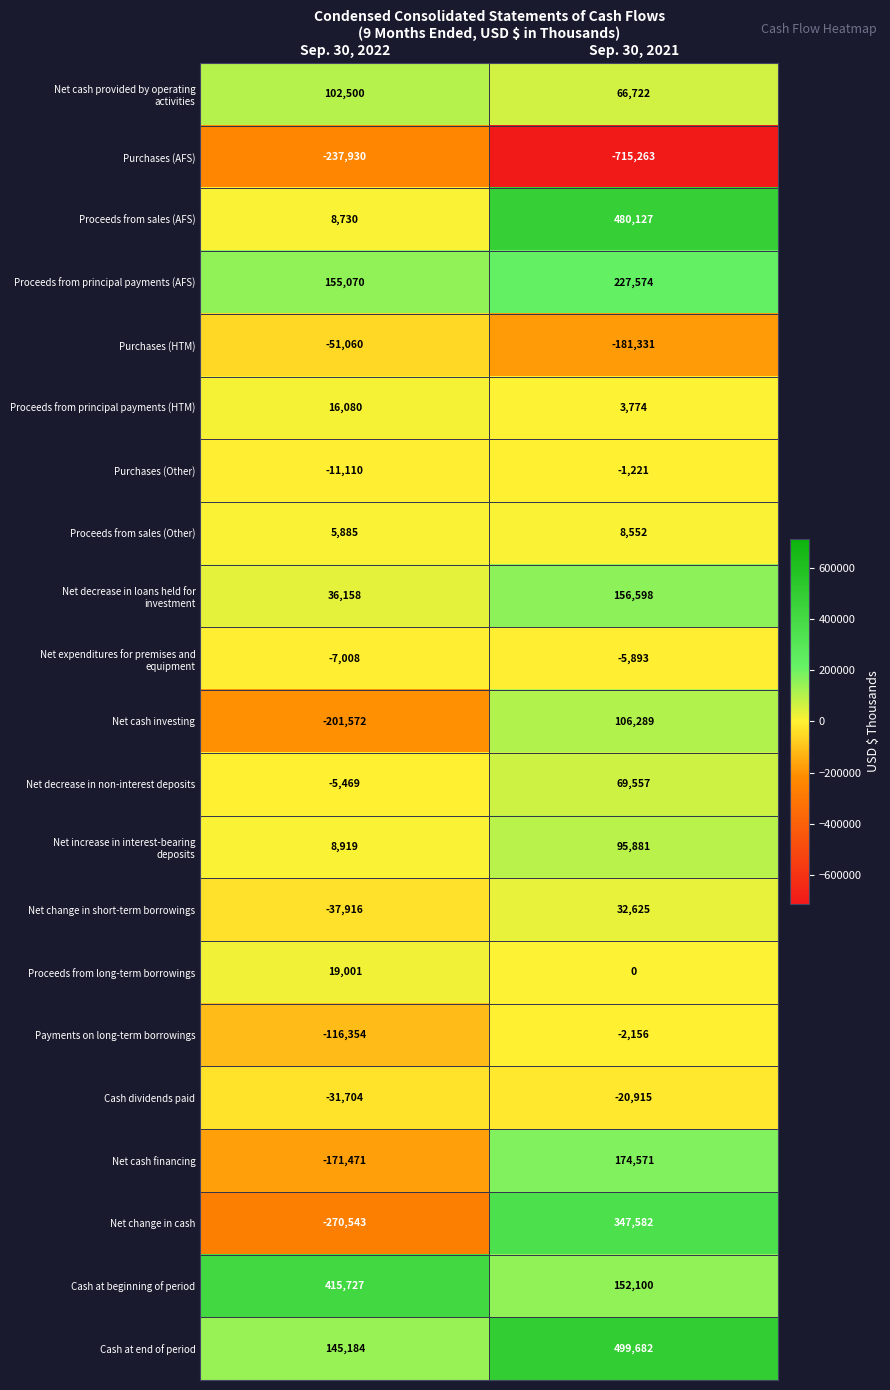

What is the difference between the Net cash financing values at Sep. 30, 2021 and Sep. 30, 2022?

346042